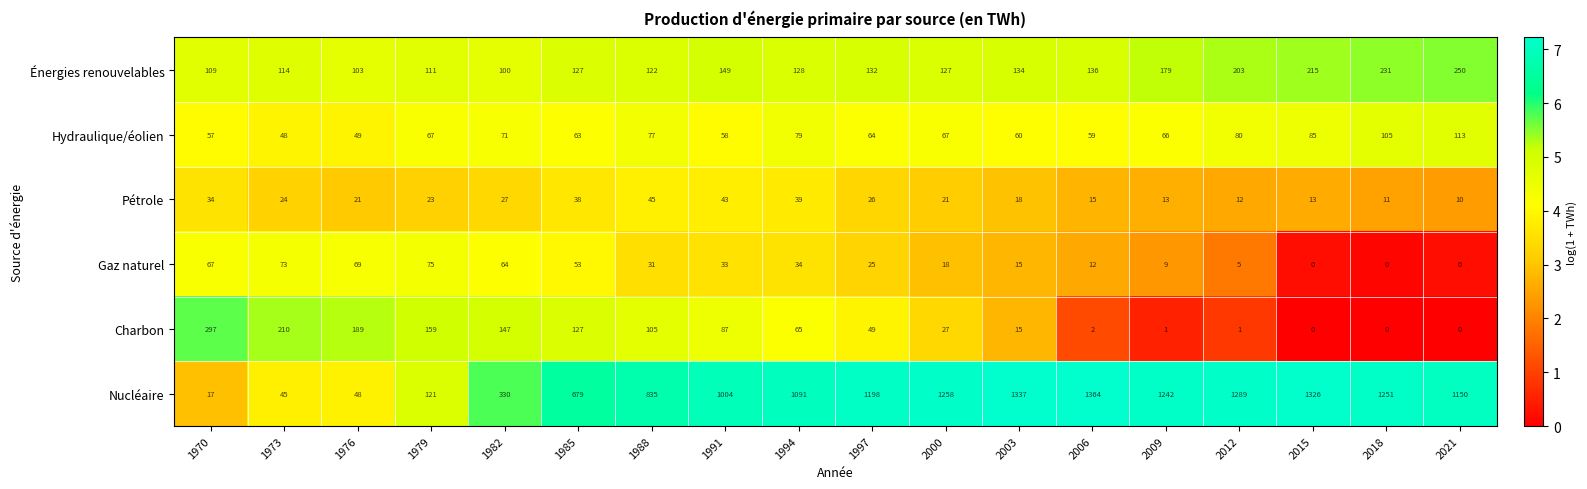

What is the total value across all series at 2000?

1518